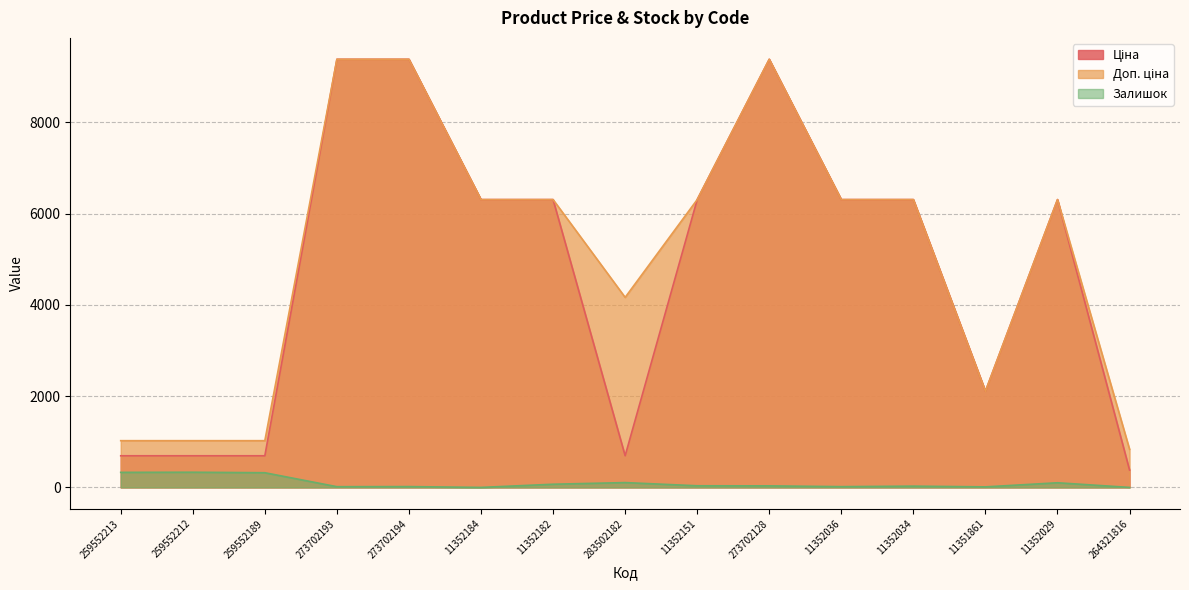

Where is Ціна nearest to the value 4882?

11352184